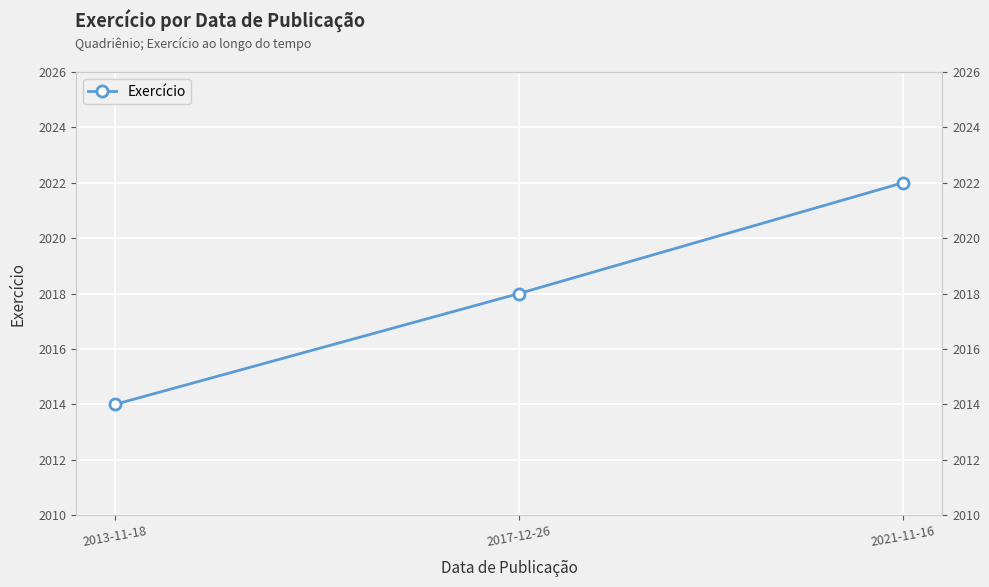

At which label is the value closest to 2018?

2017-12-26